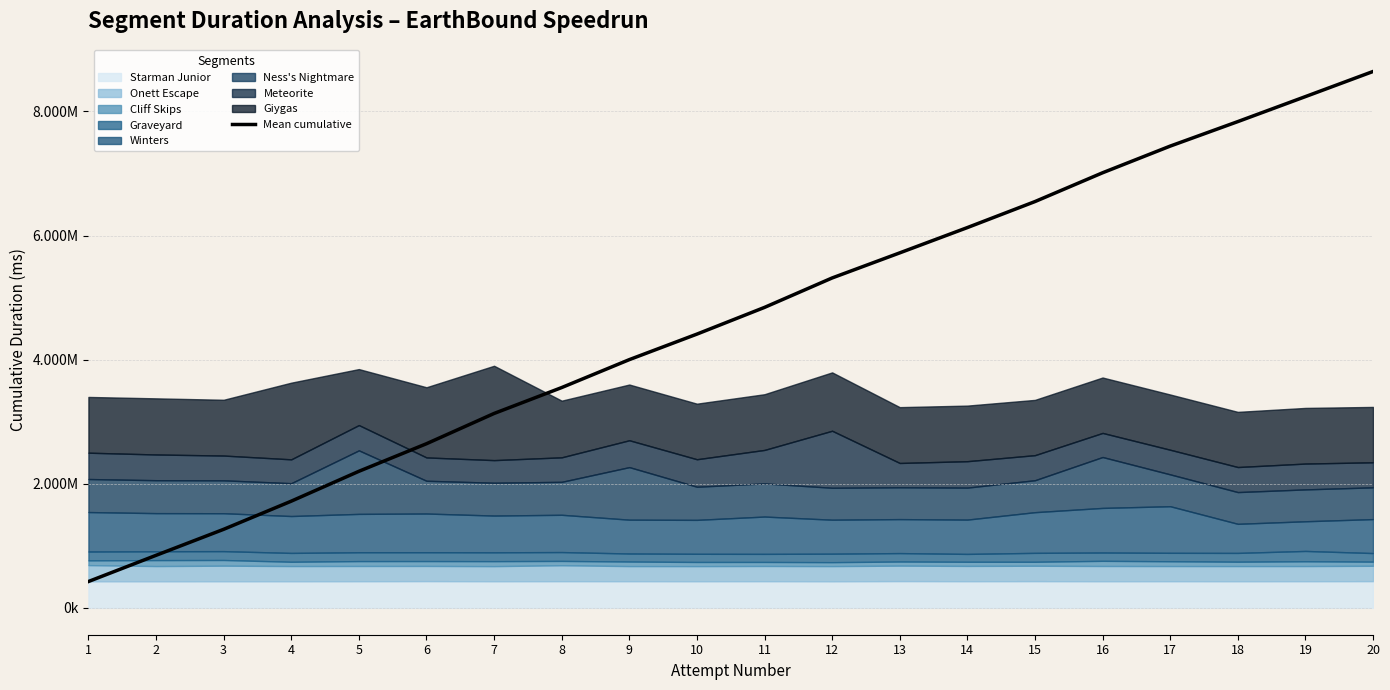

What is the greatest value displayed?

8644326.2